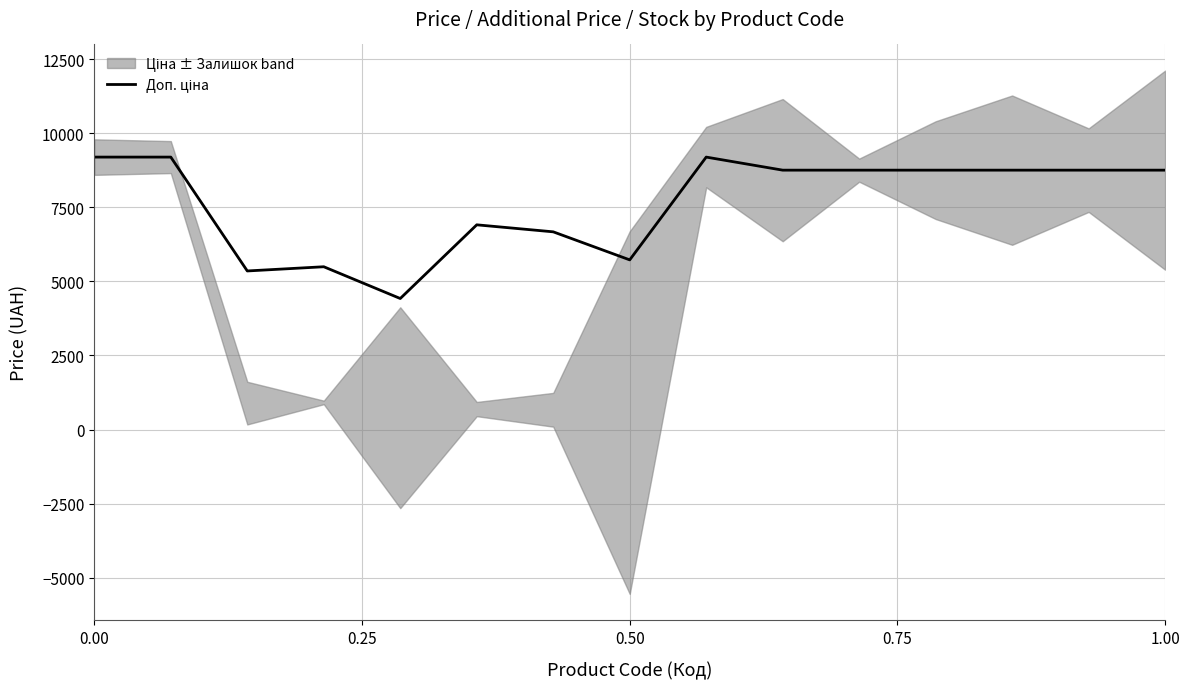

What is the value of the 5th point from the left?

4423.0